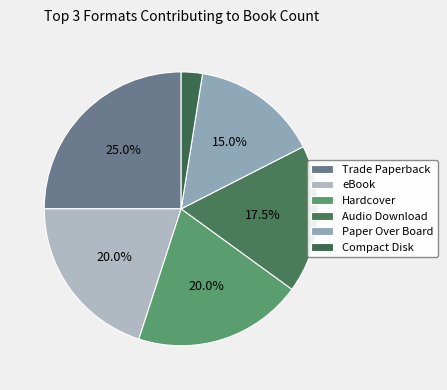

Rank the categories by value from lowest to highest.

Compact Disk, Paper Over Board, Audio Download, Hardcover, eBook, Trade Paperback